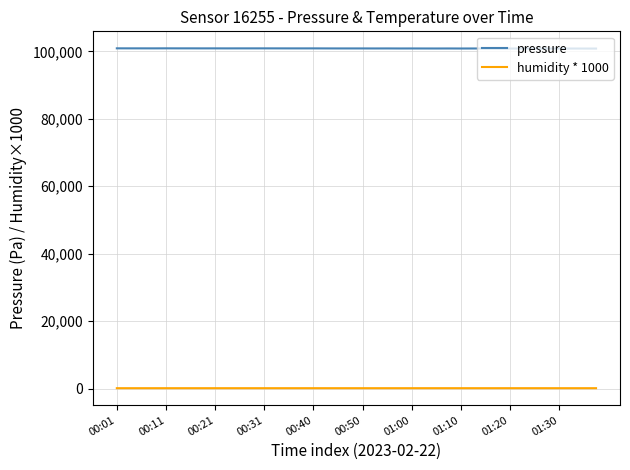

What is the difference between the maximum and minimum values in the humidity * 1000 series?

1.7